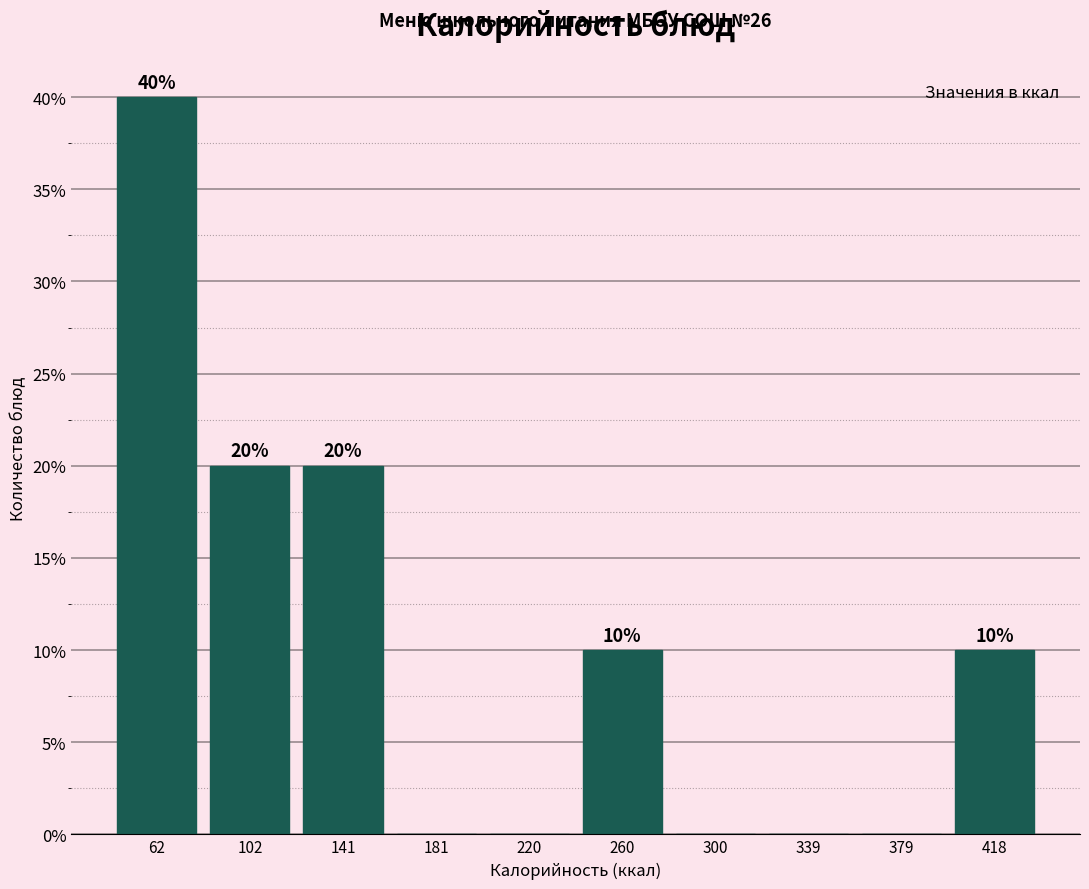

Over which range of the x-axis is the bar tallest?

45 to 80